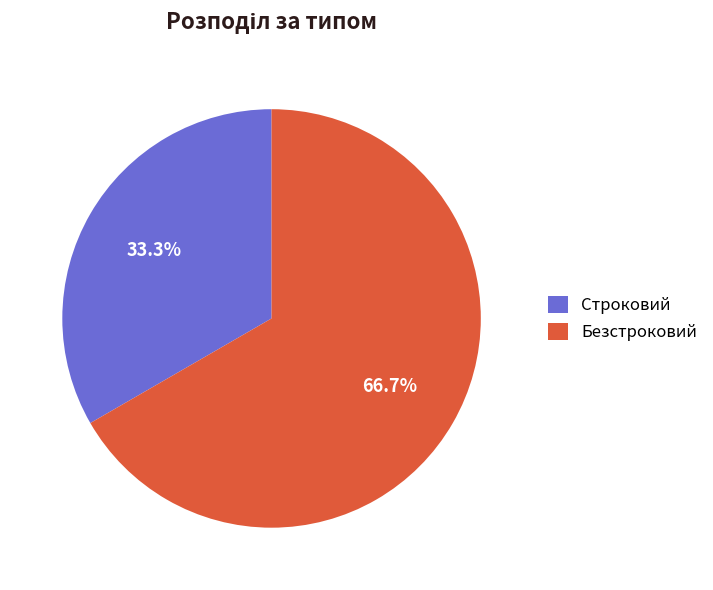

What portion of the pie excludes Строковий?

66.7%